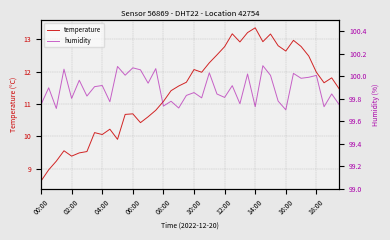

What are all the series names shown in the legend?

temperature, humidity